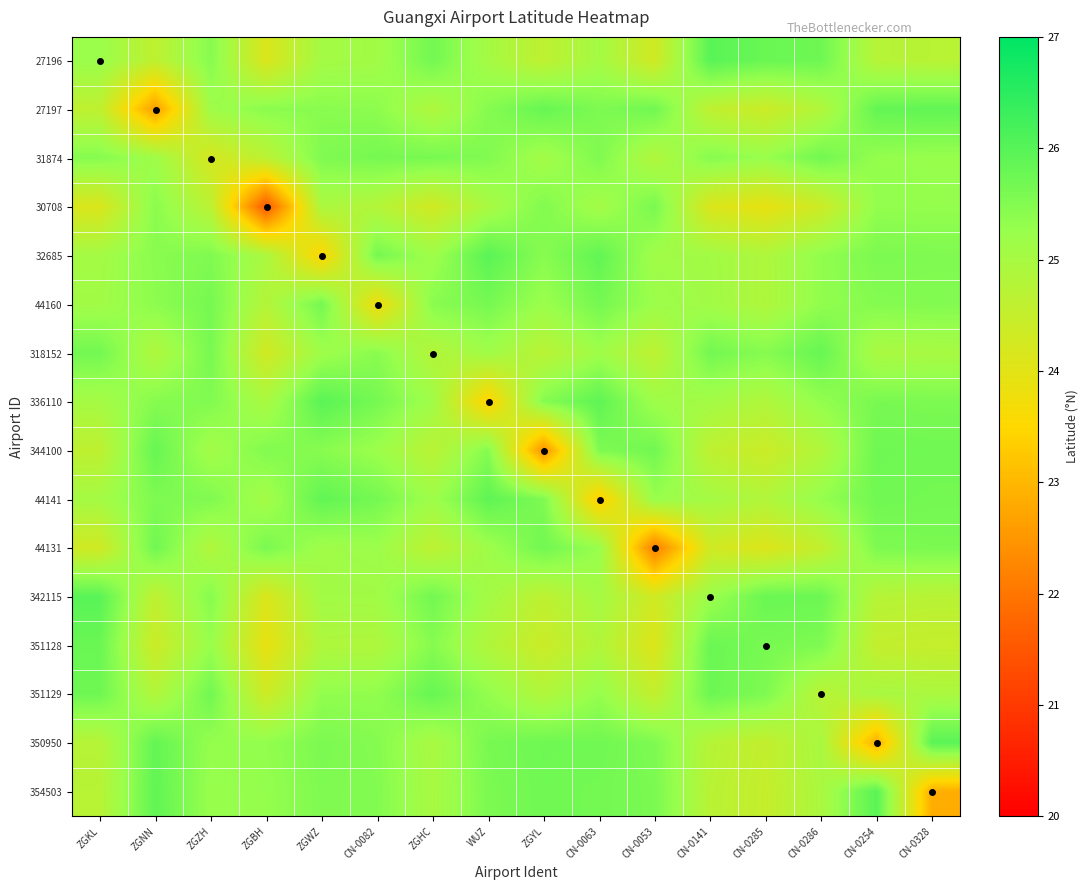

Count the number of data series in this chart.

16